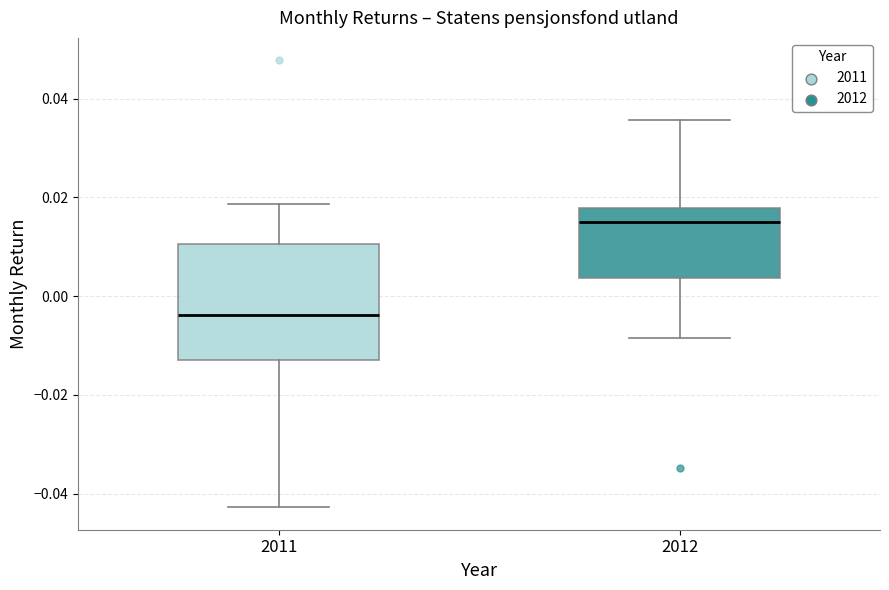

Reading left to right, read every box against the y-axis: the position of its median line, the range the box covers, and the ends of its whiskers. The values are not printed on the chart, so give them approximately, as read against the axis.

2011: median -0.004, box -0.012 to 0.010, whiskers -0.042 to 0.018
2012: median 0.016, box 0.004 to 0.018, whiskers -0.008 to 0.036